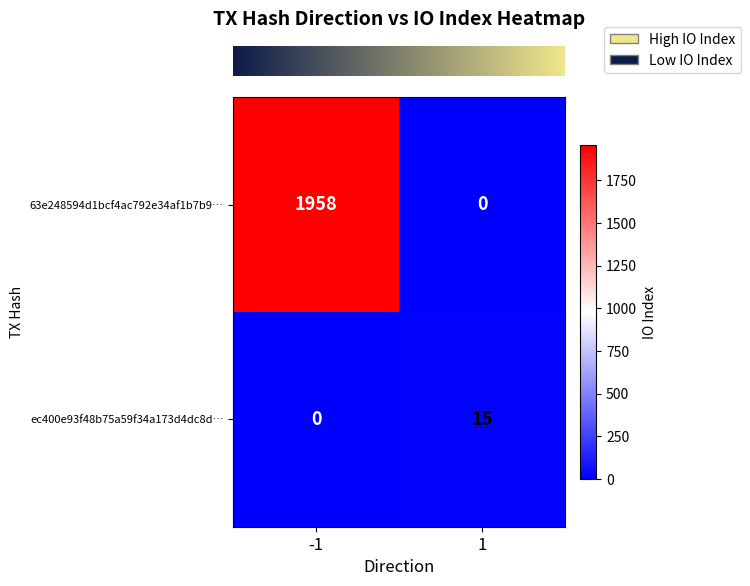

List the series in order of their overall mean, highest first.

63e248594d1bcf4ac792e34af1b7b9…, ec400e93f48b75a59f34a173d4dc8d…